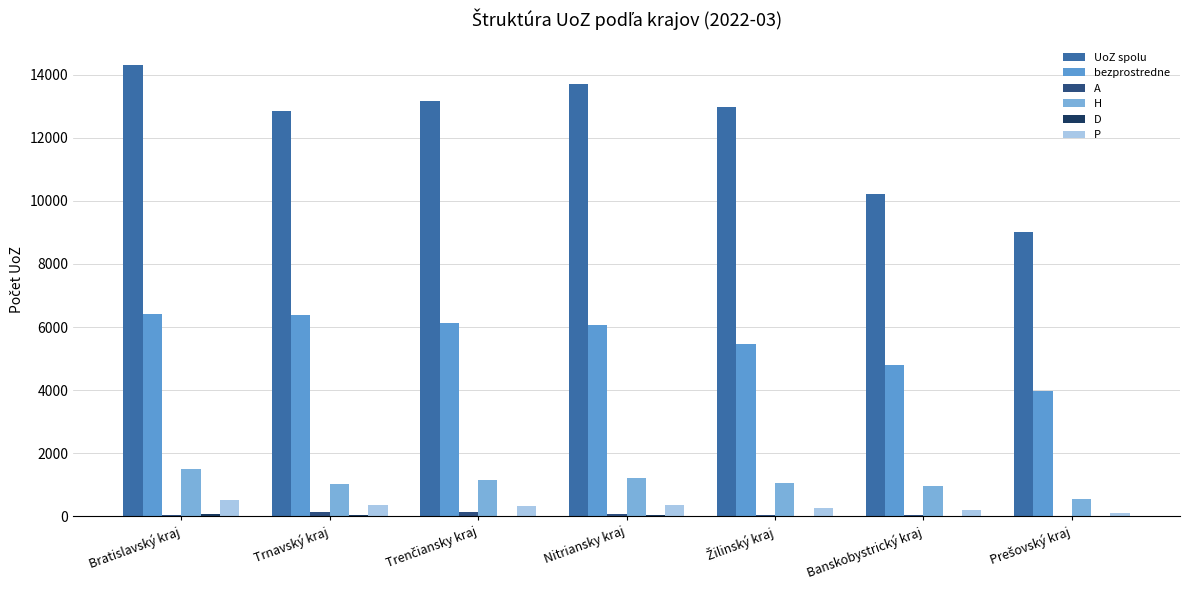

What is the value of the A bar at the 3rd from the left?

135